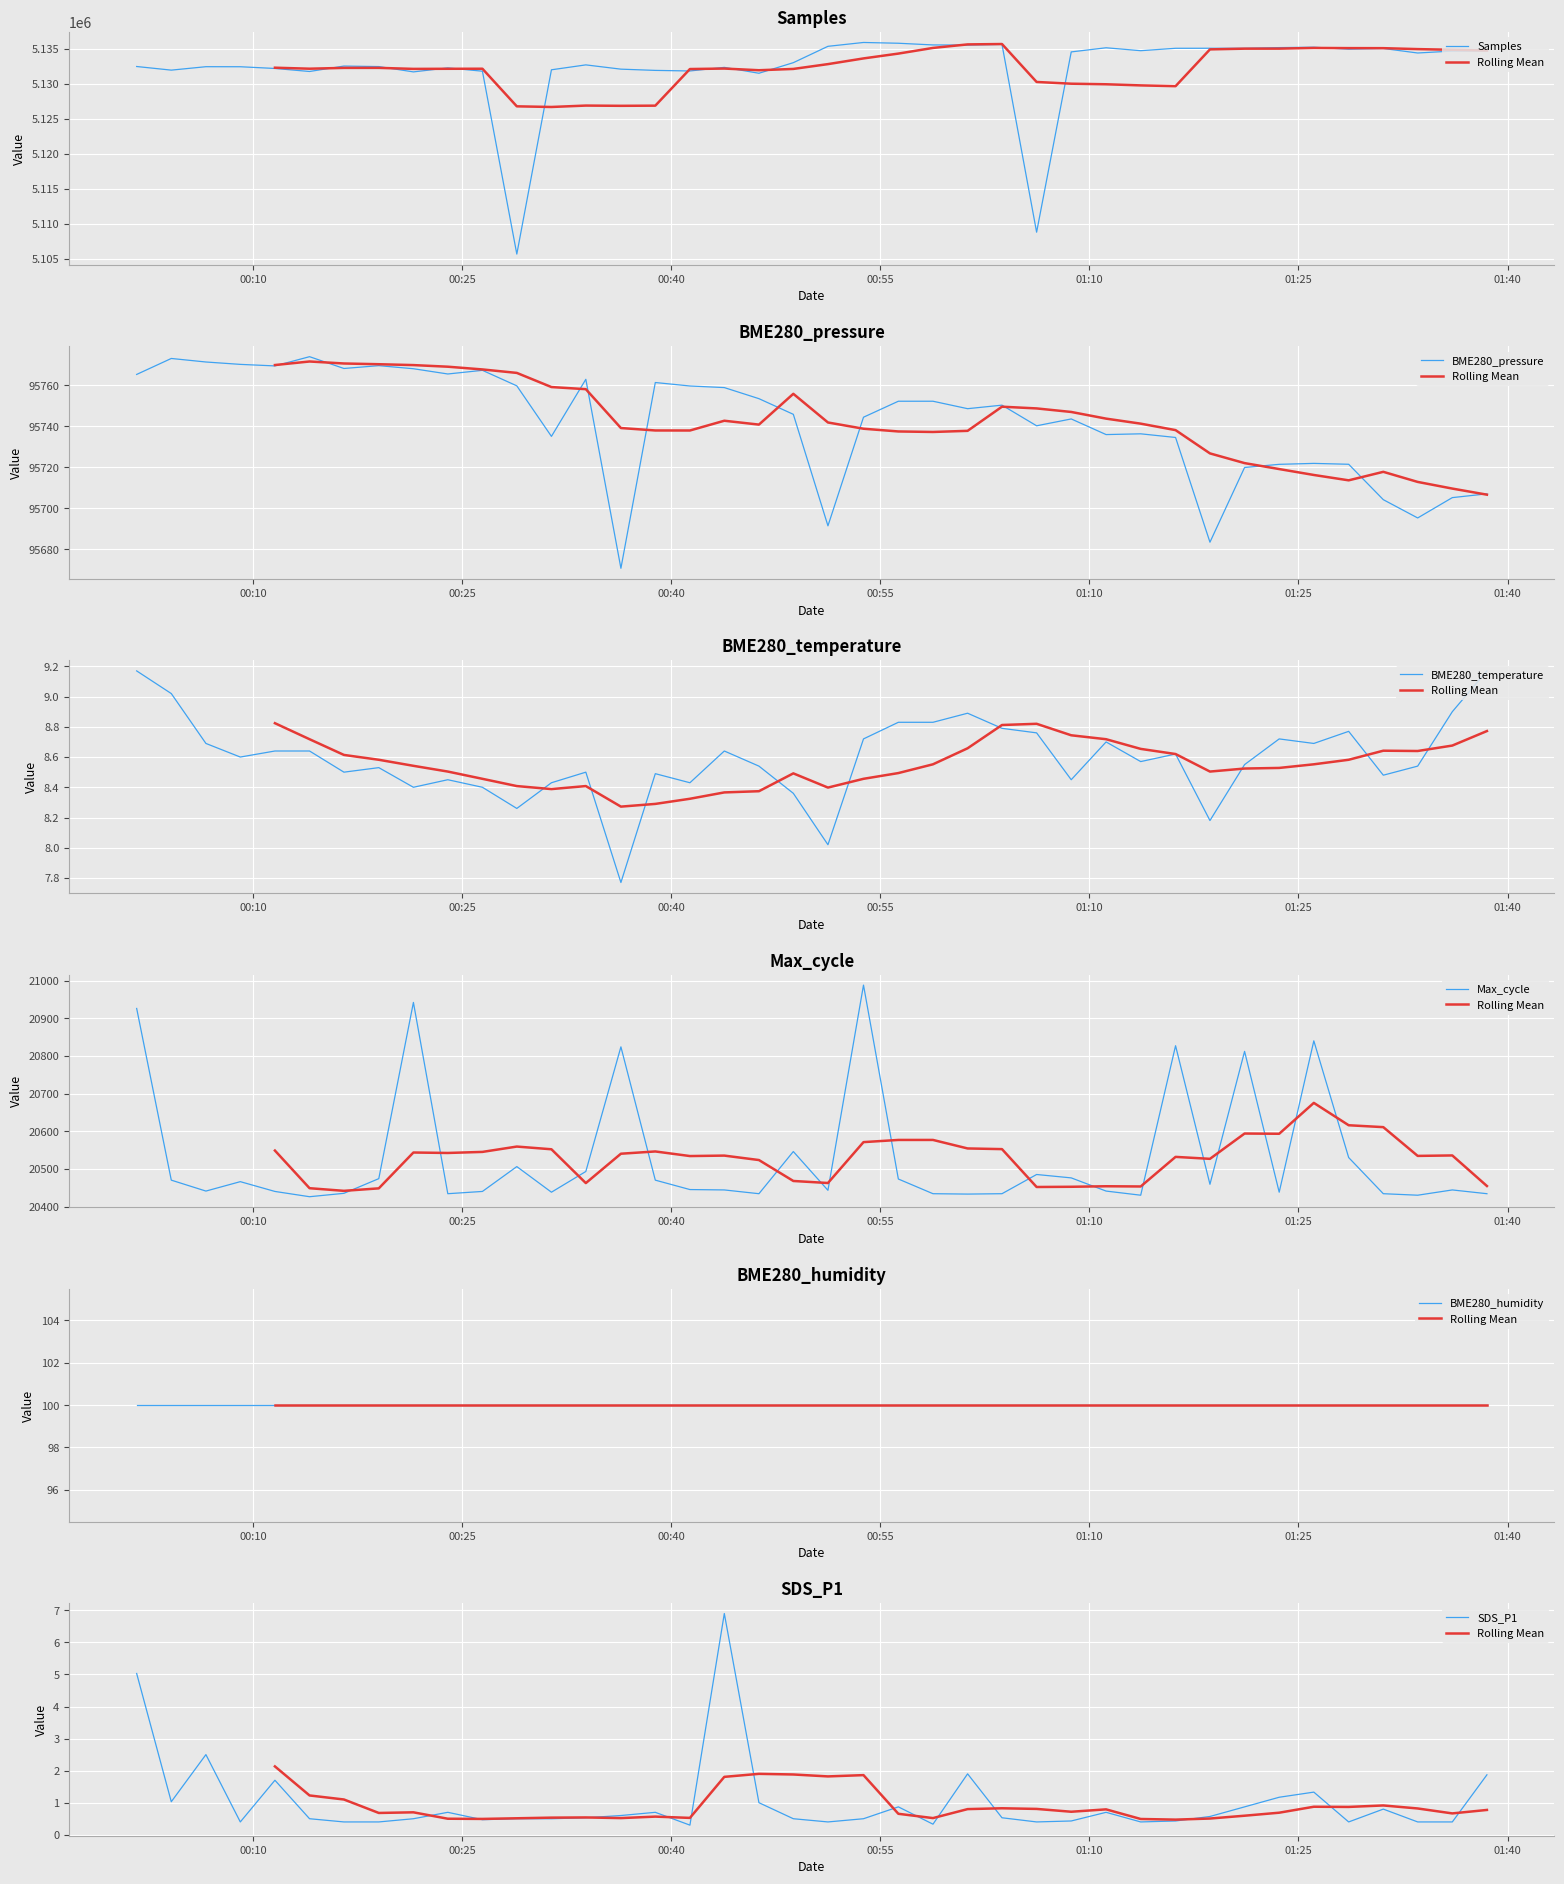

At which category is the sum across all series the highest?

2023/12/05 00:53:48